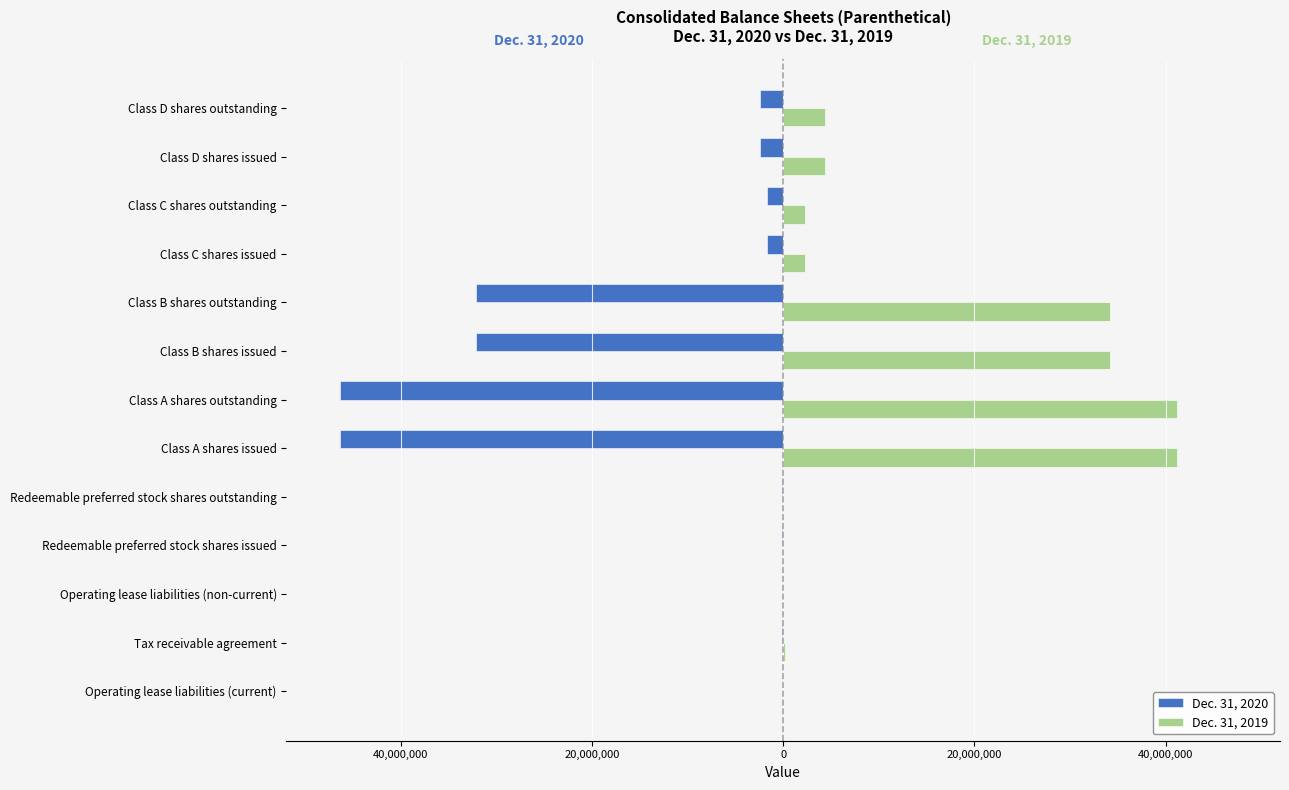

What are all the series names shown in the legend?

Dec. 31, 2020, Dec. 31, 2019